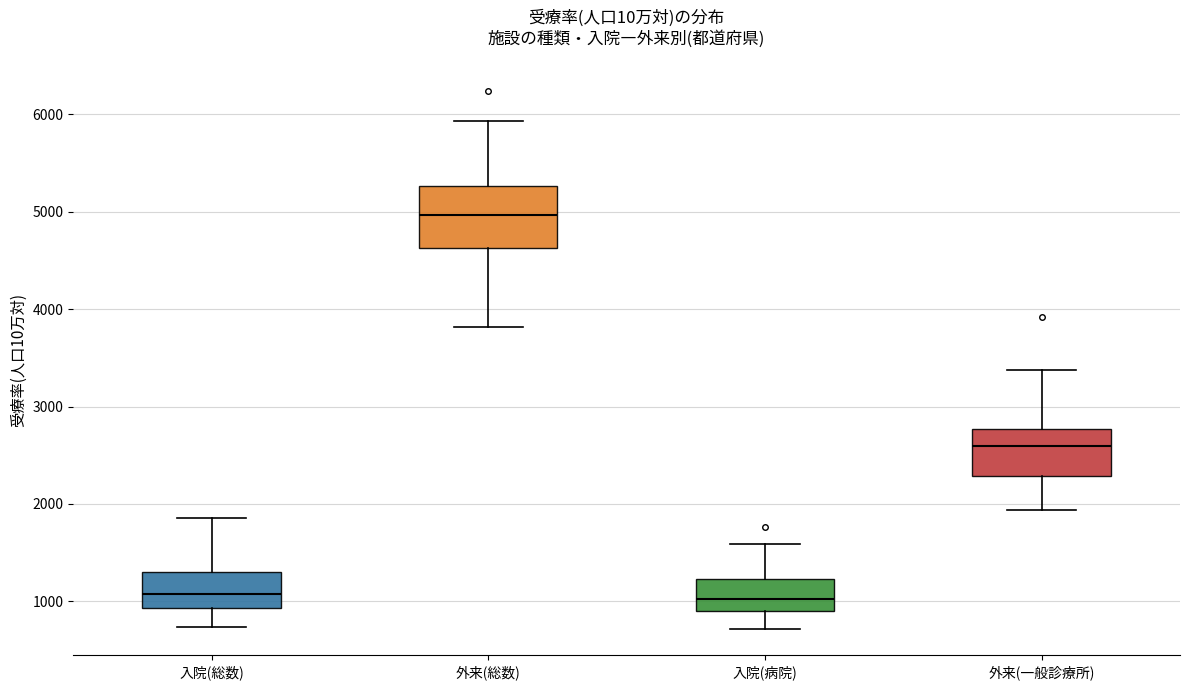

Reading left to right, transcribe this box plot: for each box, give where its median line is, the range the box spans, and where its two whiskers end, as read against the y-axis. The values are not printed on the chart, so give them approximately, as read against the axis.

入院(総数): median 1100, box 900 to 1300, whiskers 700 to 1900
外来(総数): median 5000, box 4600 to 5300, whiskers 3800 to 5900
入院(病院): median 1000, box 900 to 1200, whiskers 700 to 1600
外来(一般診療所): median 2600, box 2300 to 2800, whiskers 1900 to 3400